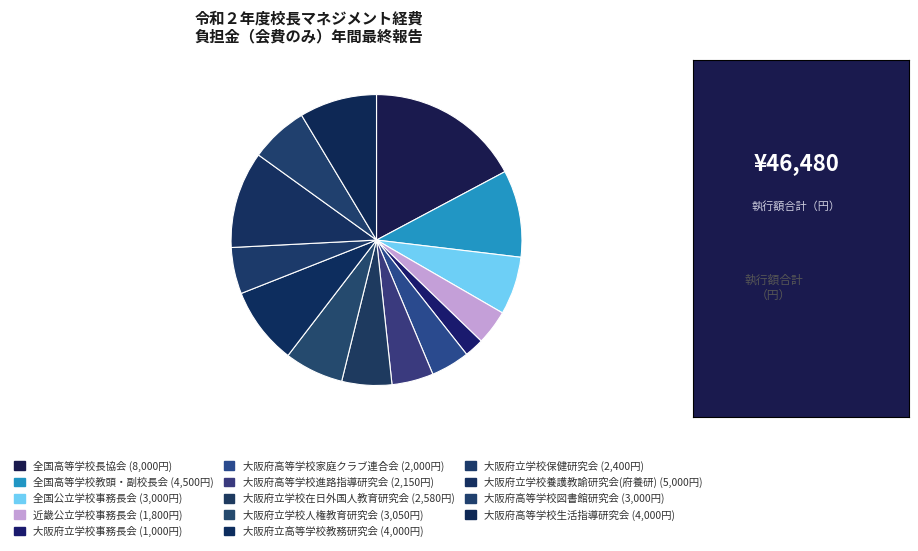

The 大阪府立学校在日外国人教育研究会 slice represents 1% of the pie. True or false?

False